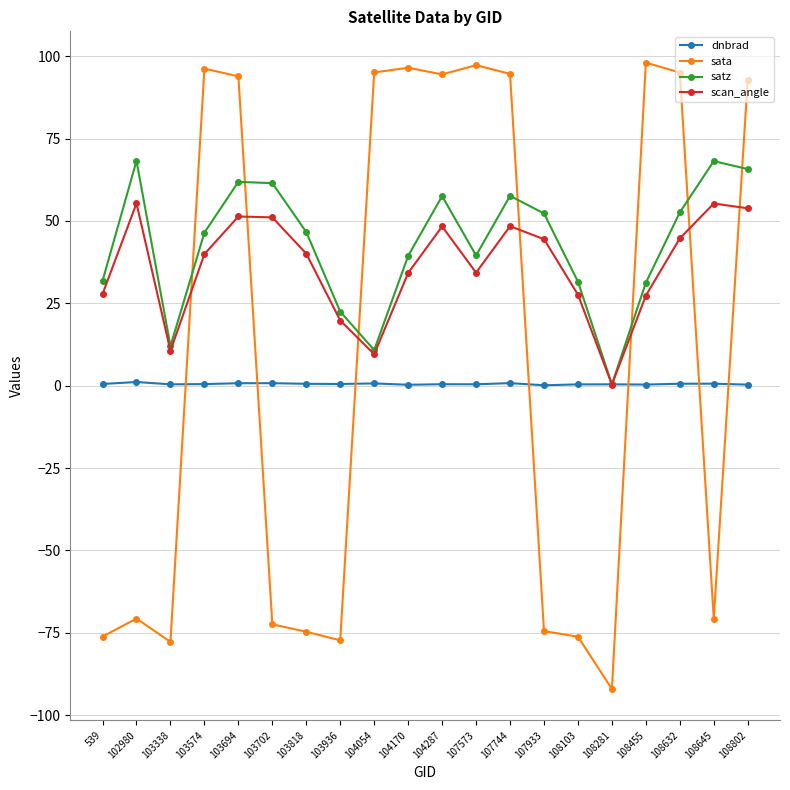

True or false: sata and satz cross at least once.

True